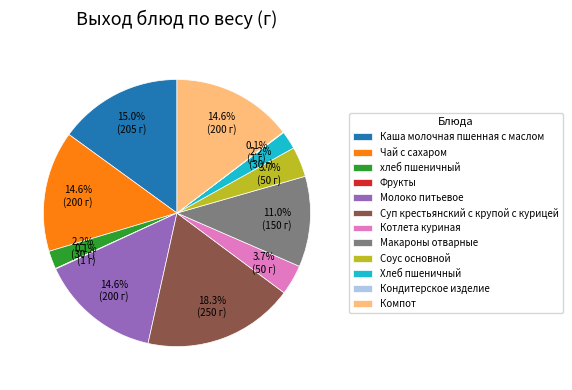

What is the largest slice in the pie chart?

Суп крестьянский с крупой с курицей